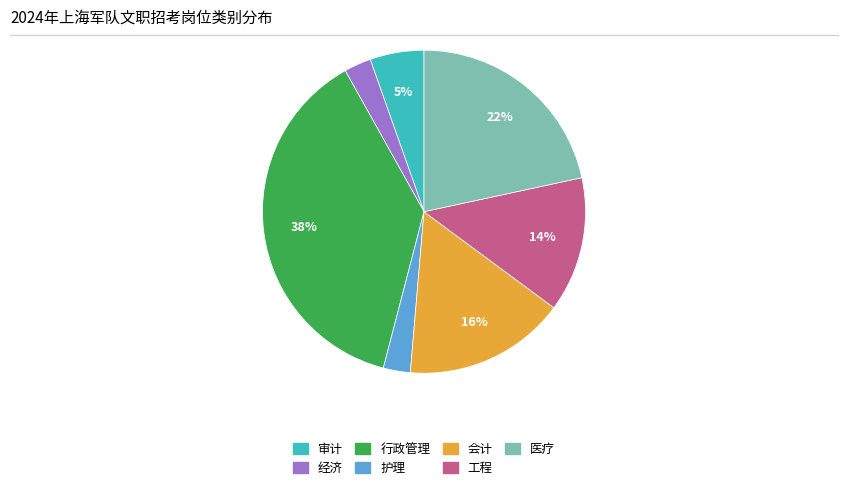

Does any single category account for the majority?

No